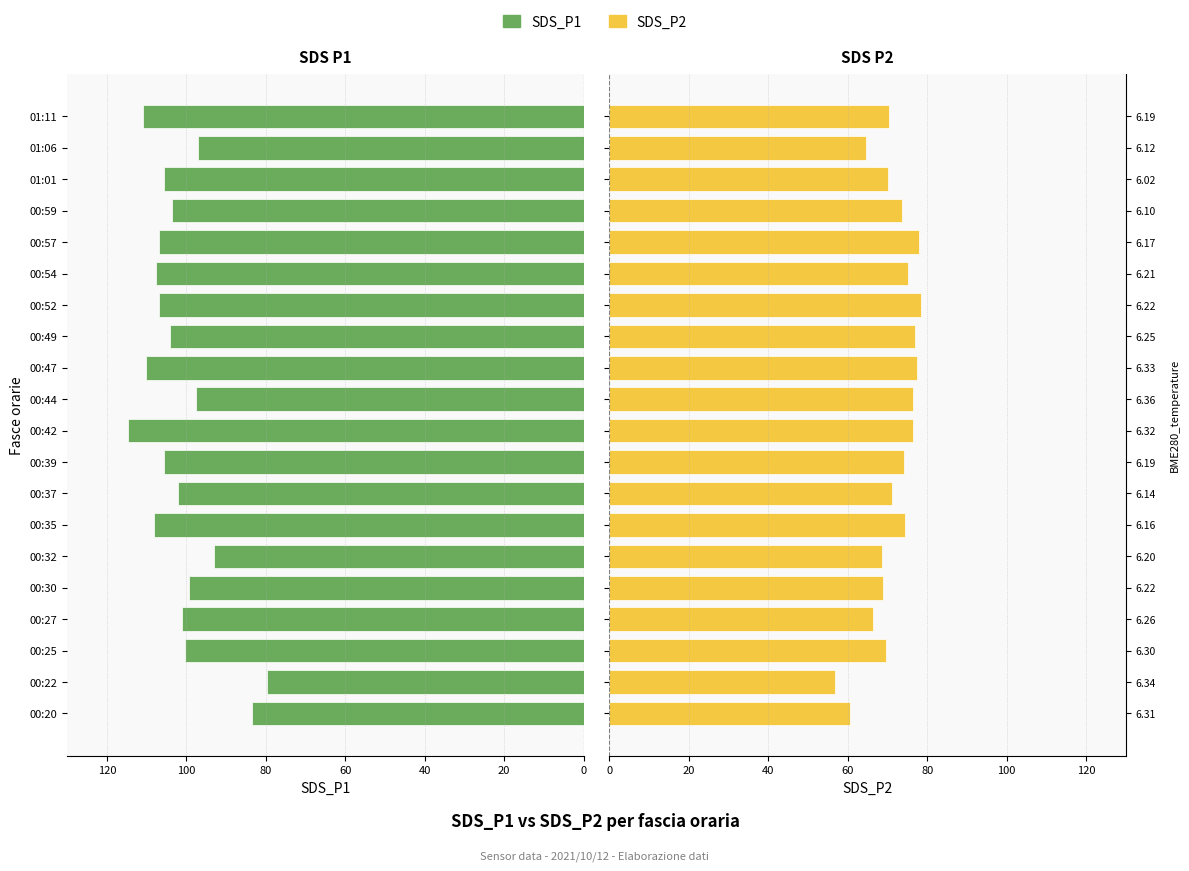

What are all the series names shown in the legend?

SDS_P1, SDS_P2